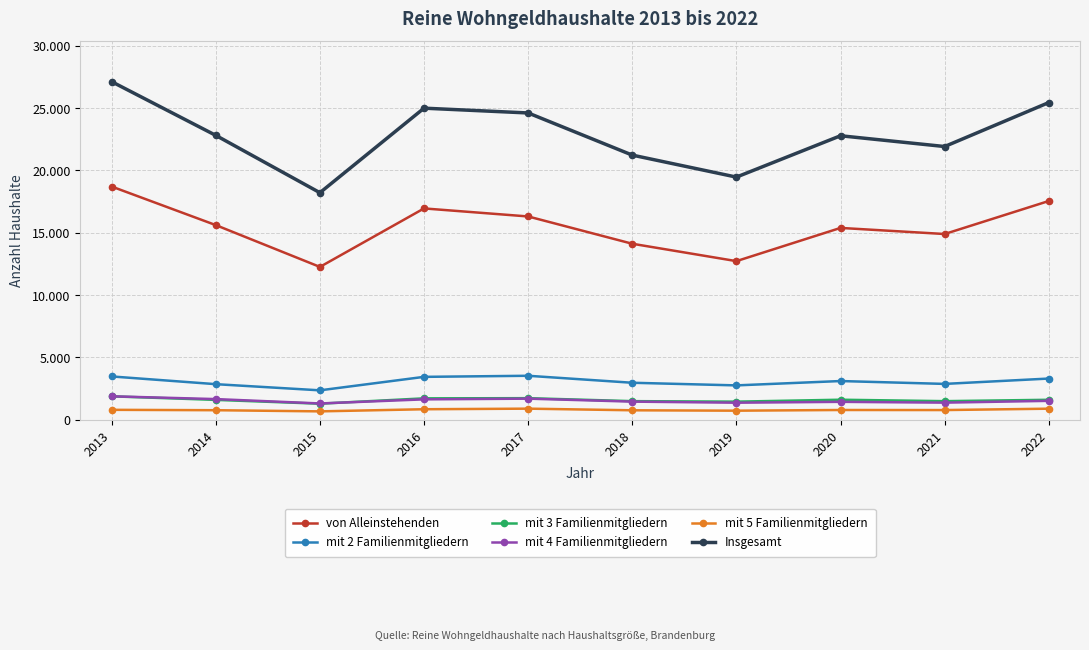

Between 2018 and 2020, which series saw the biggest shift?

Insgesamt